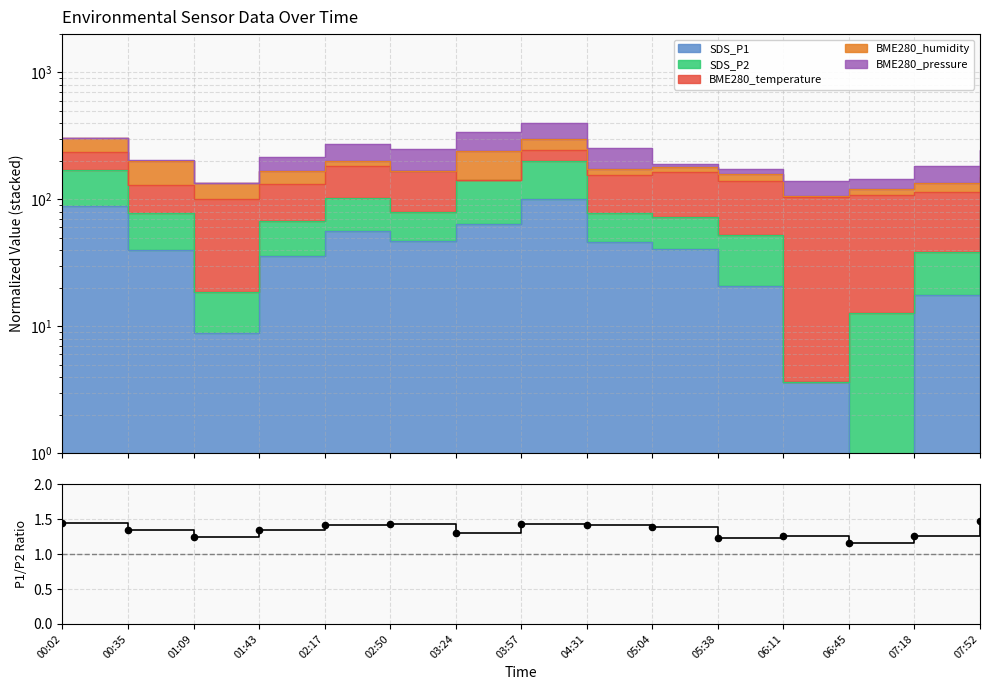

What is the change in value from 00:35 to 07:52?

+0.1